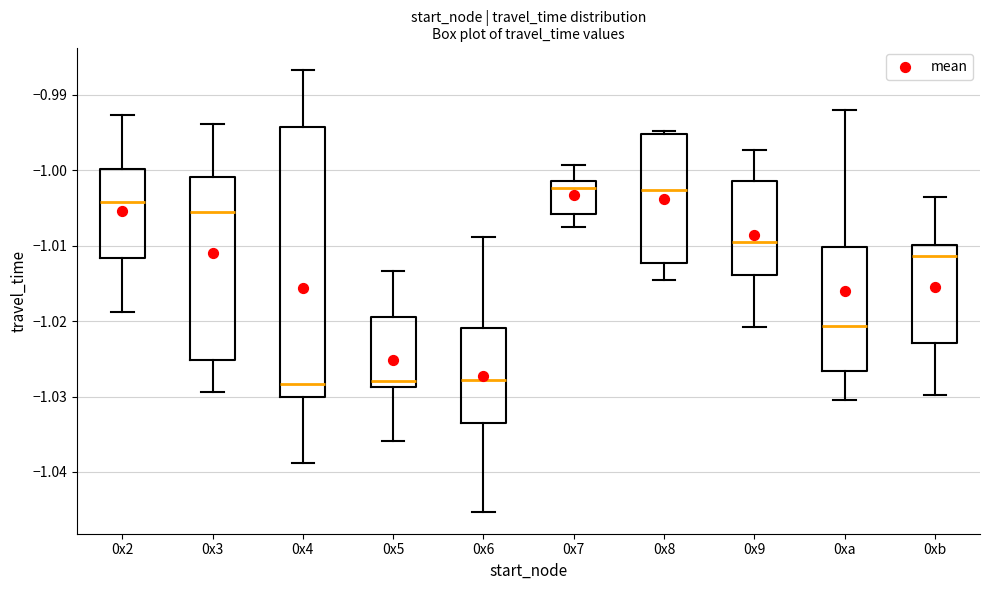

Reading left to right, transcribe this box plot: for each box, give where its median line is, the range the box spans, and where its two whiskers end, as read against the y-axis. The values are not printed on the chart, so give them approximately, as read against the axis.

0x2: median -1.004, box -1.012 to -1.000, whiskers -1.019 to -0.993
0x3: median -1.006, box -1.025 to -1.001, whiskers -1.029 to -0.994
0x4: median -1.028, box -1.030 to -0.994, whiskers -1.039 to -0.987
0x5: median -1.028, box -1.029 to -1.019, whiskers -1.036 to -1.013
0x6: median -1.028, box -1.034 to -1.021, whiskers -1.045 to -1.009
0x7: median -1.002, box -1.006 to -1.001, whiskers -1.007 to -0.999
0x8: median -1.003, box -1.012 to -0.995, whiskers -1.015 to -0.995 (just above the box's upper edge)
0x9: median -1.009, box -1.014 to -1.001, whiskers -1.021 to -0.997
0xa: median -1.021, box -1.027 to -1.010, whiskers -1.030 to -0.992
0xb: median -1.011, box -1.023 to -1.010, whiskers -1.030 to -1.004